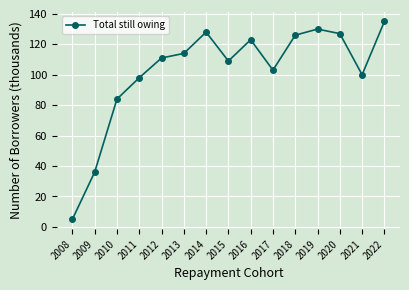

True or false: there are more than 1 points higher than both neighbors.

True